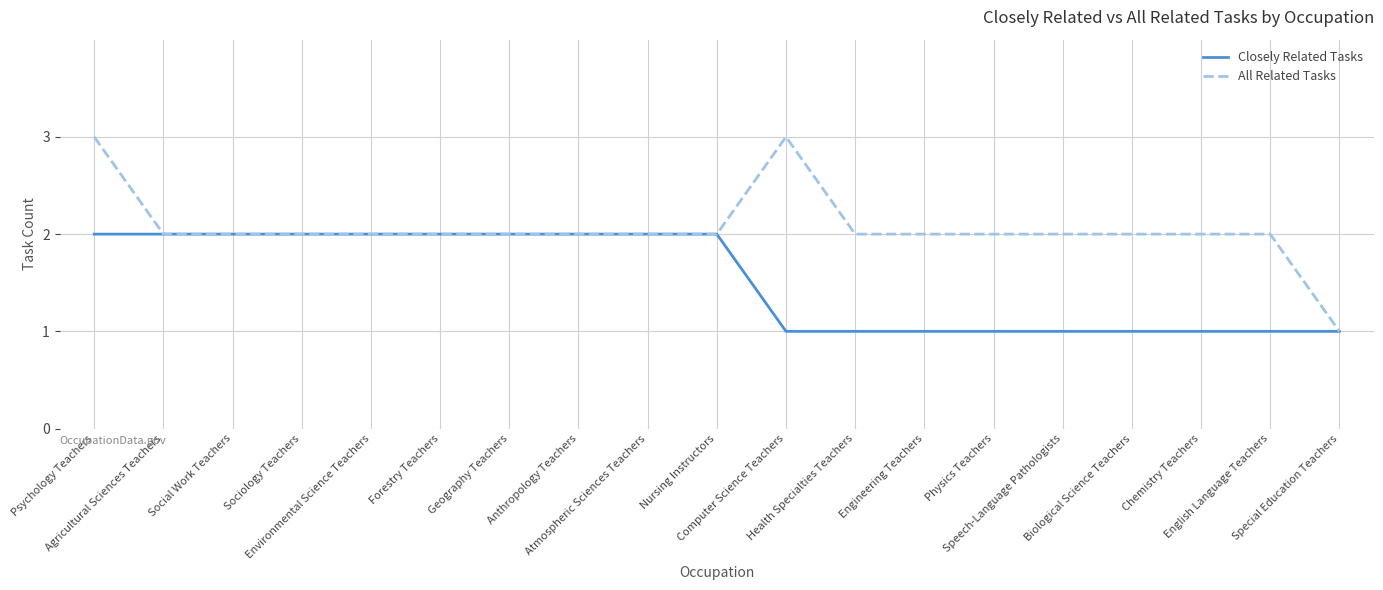

Count the number of data series in this chart.

2